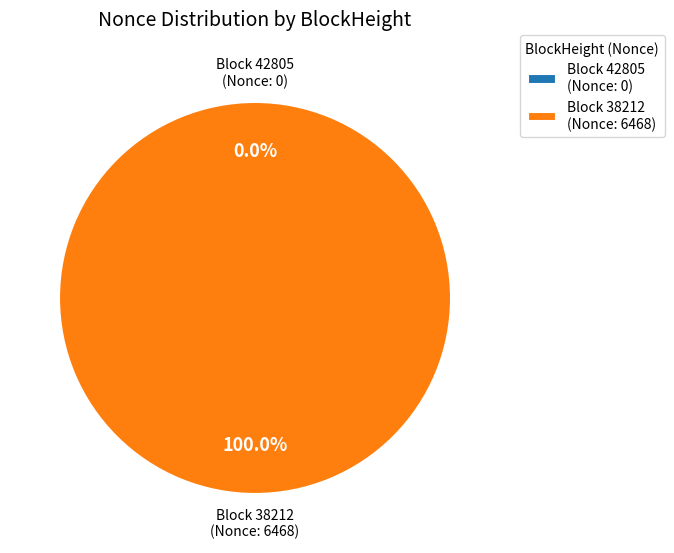

What is the largest slice in the pie chart?

Block 38212 (Nonce: 6468)